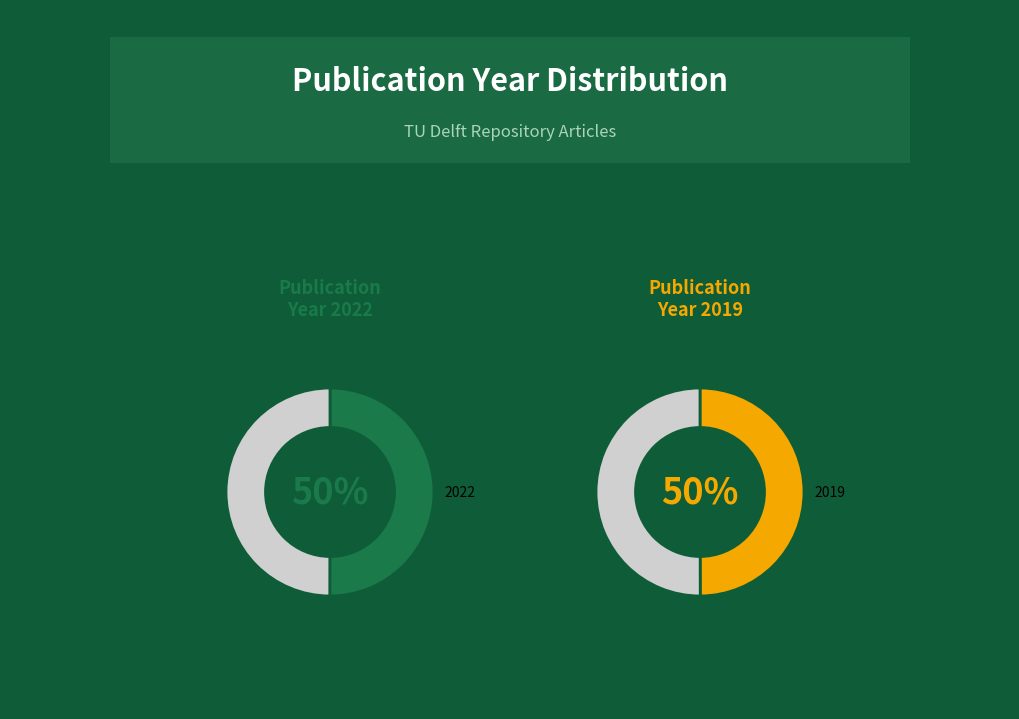

To the nearest percent, what portion does 2022 represent?

50%